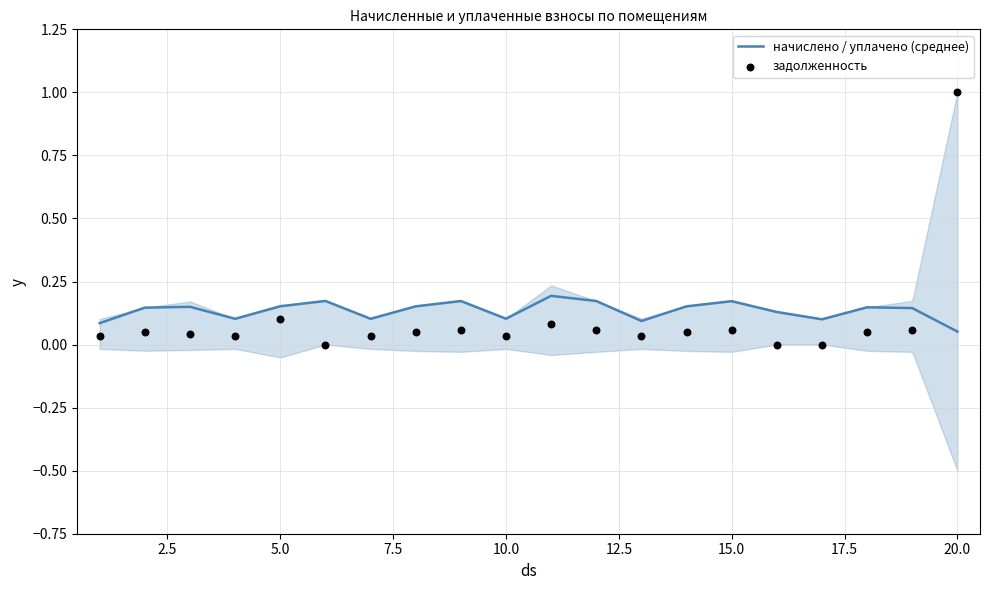

Which series has the largest total across all categories?

начислено / уплачено (среднее)